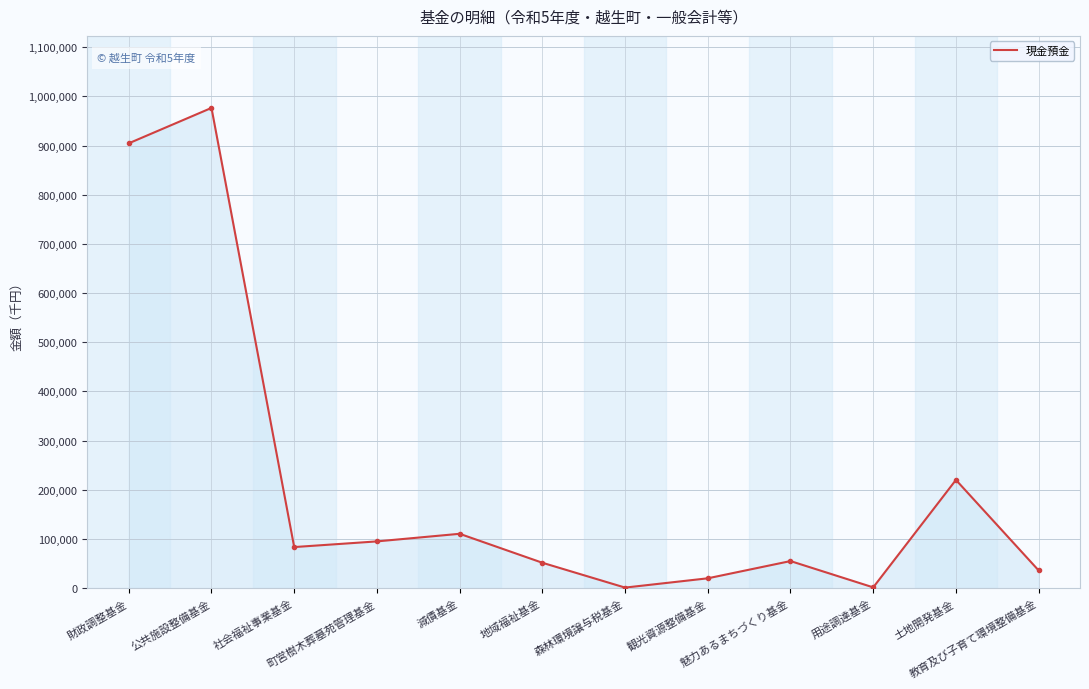

How many values are below 83469?

6